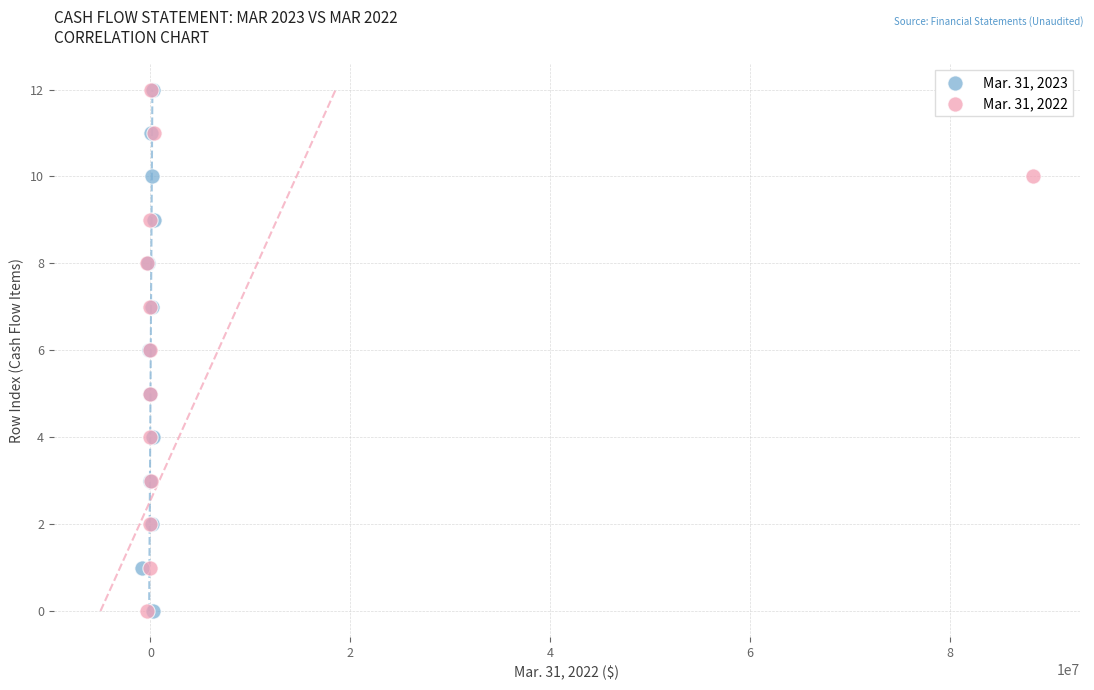

What are all the series names shown in the legend?

Mar. 31, 2023, Mar. 31, 2022